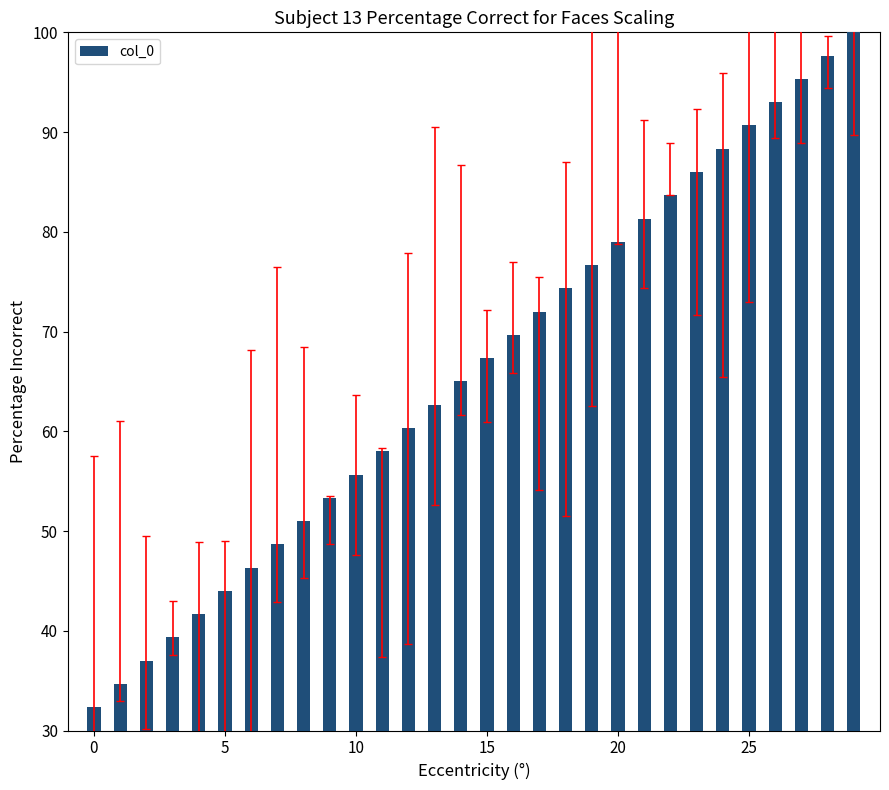

What is the difference between the maximum and minimum values?

67.7